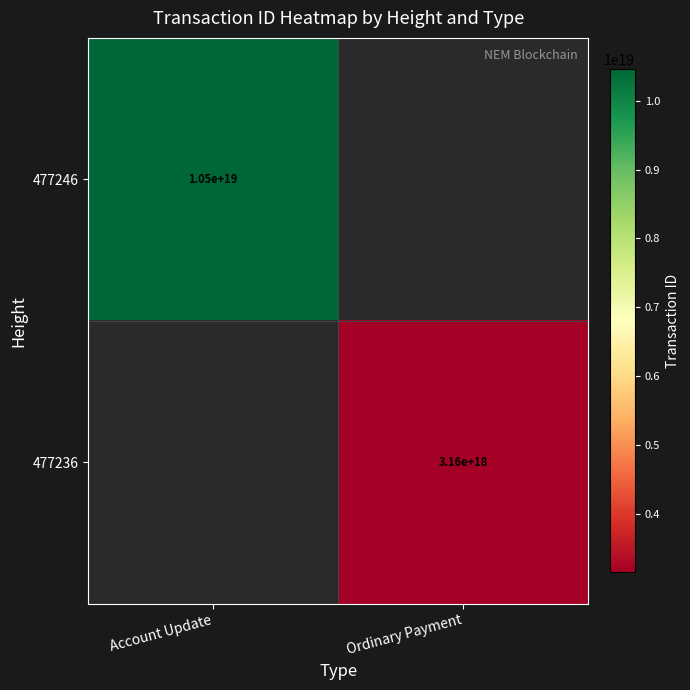

The value of 477236 at Ordinary Payment is 1627953143160758784. True or false?

False